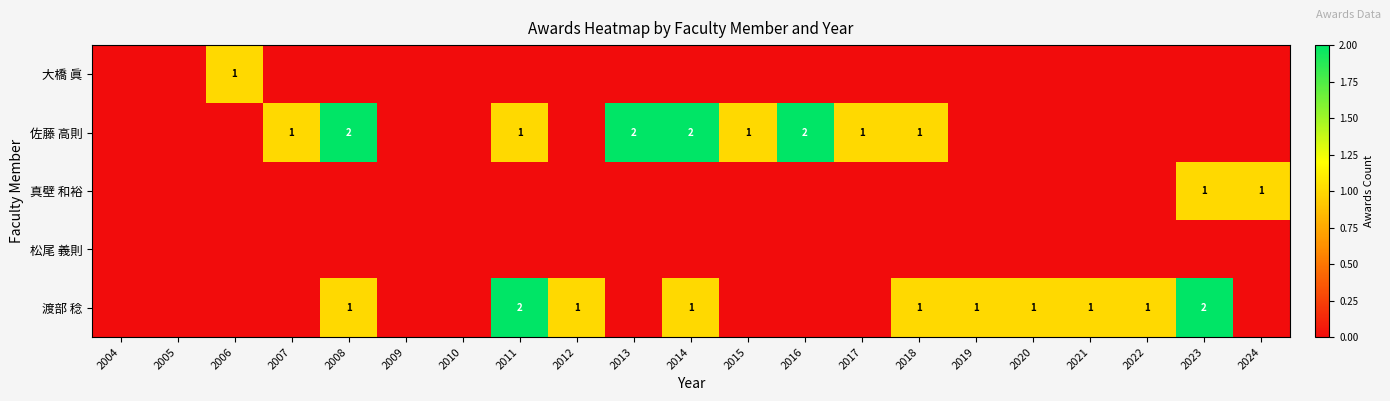

At how many categories does at least one series exceed 0?

17